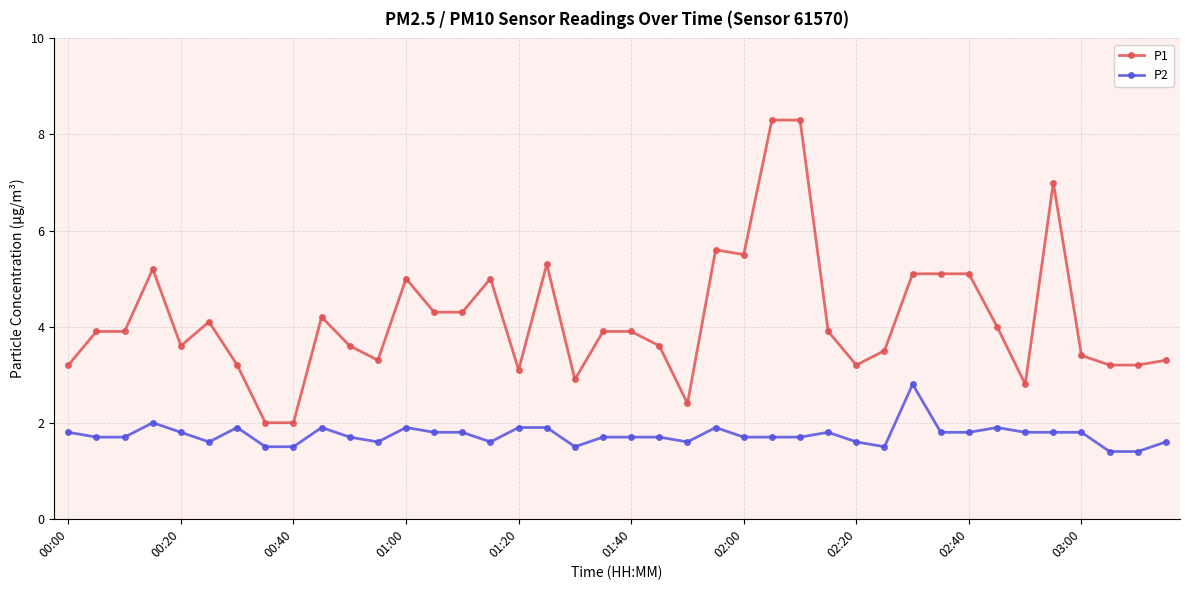

List the series in order of their overall mean, lowest first.

P2, P1